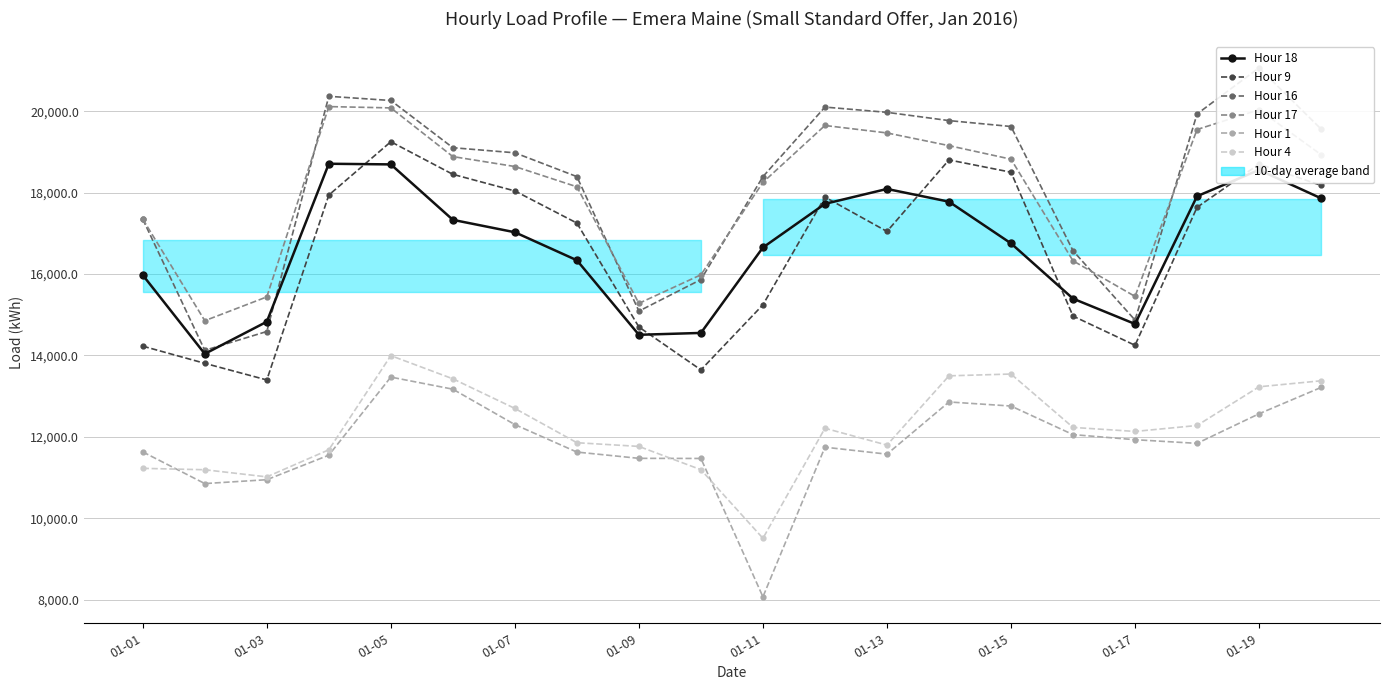

Reading left to right, extract all data points from this chart.

Hour 18: 15975	14040	14829	18710	18694	17332	17027	16339	14508	14554	16653	17725	18091	17778	16754	15396	14774	17913	18558	17861
Hour 9: 14229	13807	13399	17941	19251	18450	18042	17253	14699	13646	15245	17891	17047	18804	18502	14968	14250	17640	18702	18178
Hour 16: 17348	14126	14589	20367	20264	19104	18979	18394	15090	15865	18393	20102	19973	19770	19625	16572	14869	19933	21067	19562
Hour 17: 17350	14854	15439	20114	20082	18886	18642	18144	15281	15982	18252	19650	19467	19155	18822	16325	15451	19551	20038	18933
Hour 1: 11631	10853	10948	11551	13469	13172	12302	11627	11473	11470	8071	11747	11576	12858	12758	12056	11931	11841	12568	13215
Hour 4: 11227	11193	11018	11683	13996	13427	12699	11857	11766	11194	9509	12212	11798	13500	13544	12233	12134	12280	13231	13378